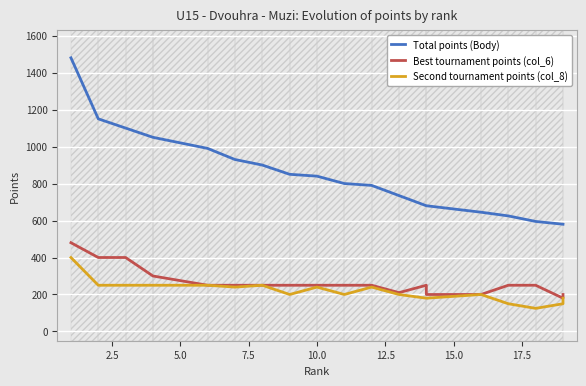

List the series in order of their peak value, highest first.

Total points (Body), Best tournament points (col_6), Second tournament points (col_8)